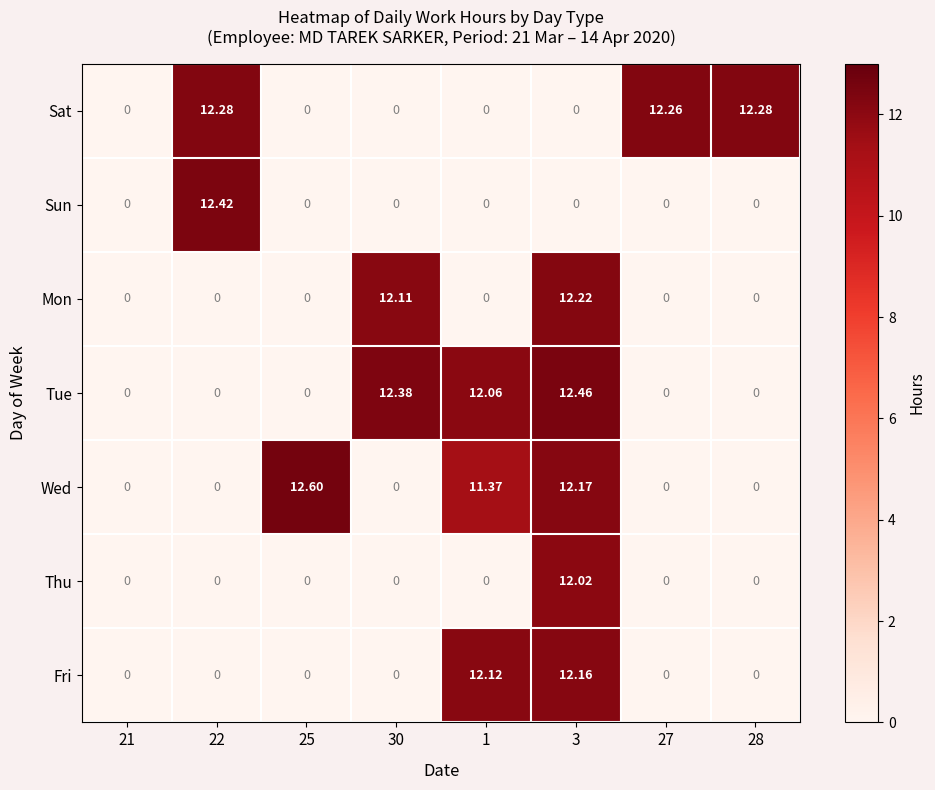

How many categories are shown in the chart?

8